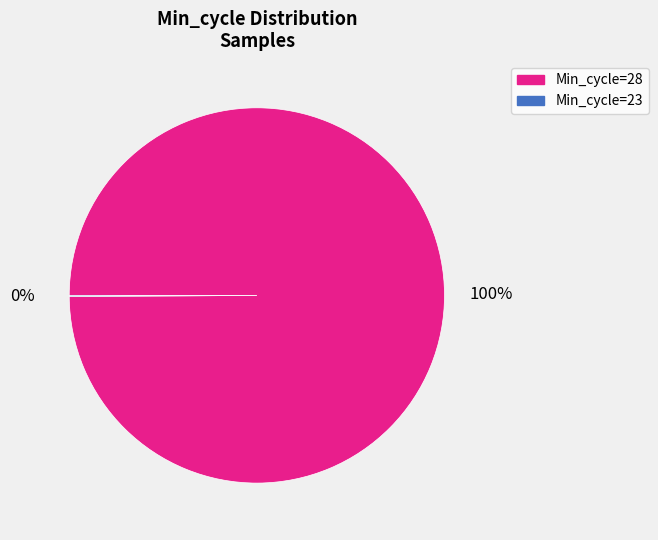

Is there a majority slice in this chart?

Yes